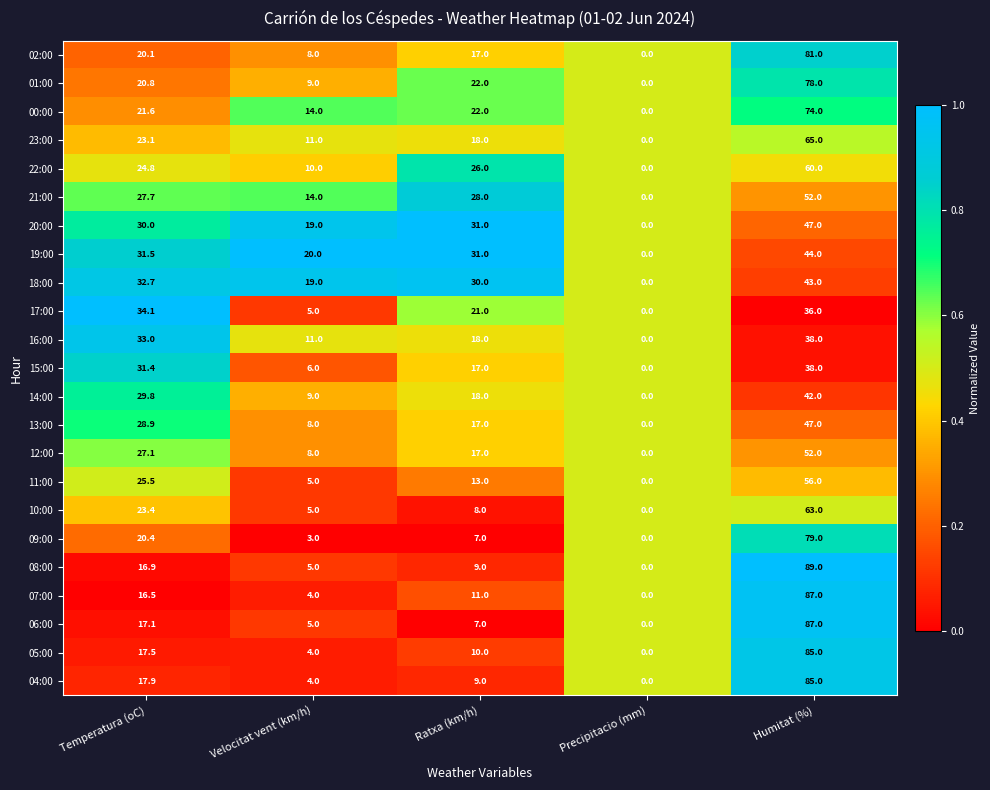

Which category has the lowest value in the 08:00 series?

Precipitacio (mm)